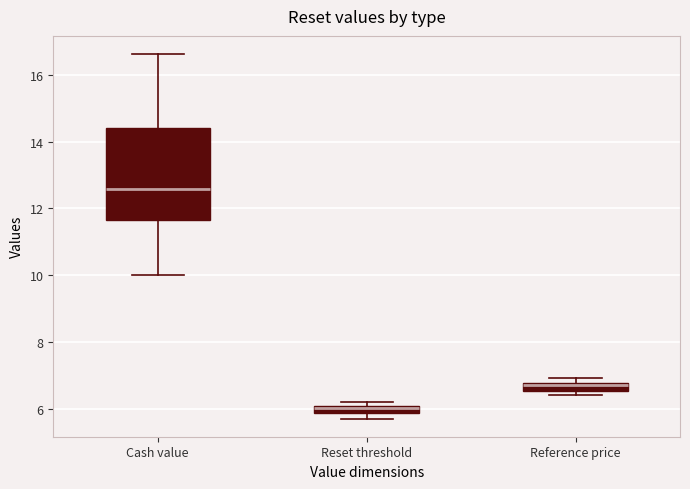

Which box's median line is the lowest?

Reset threshold